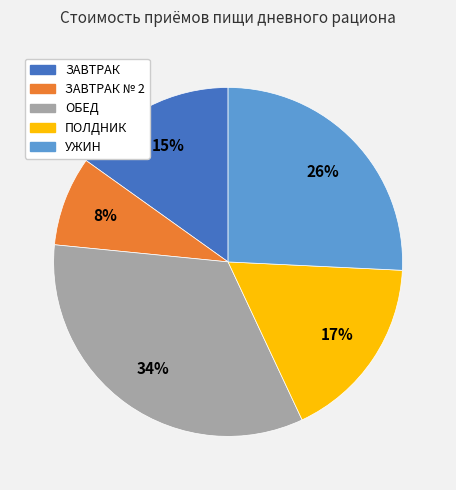

Is there a majority slice in this chart?

No